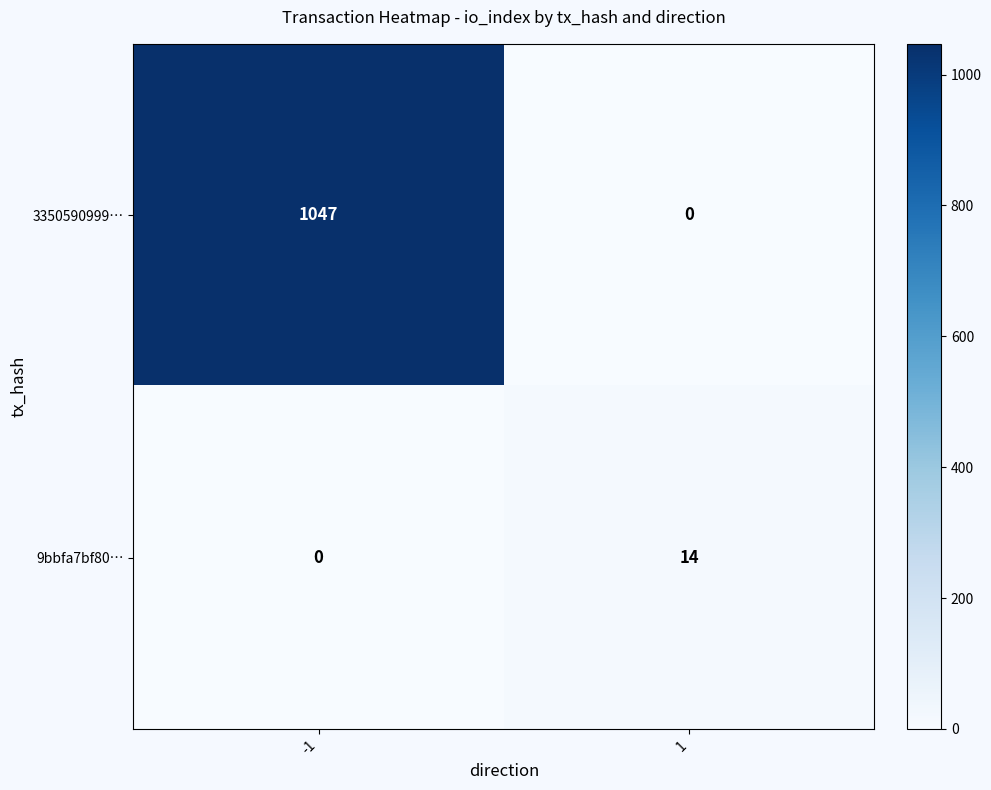

Rank the series by their average value, from lowest to highest.

9bbfa7bf80…, 3350590999…